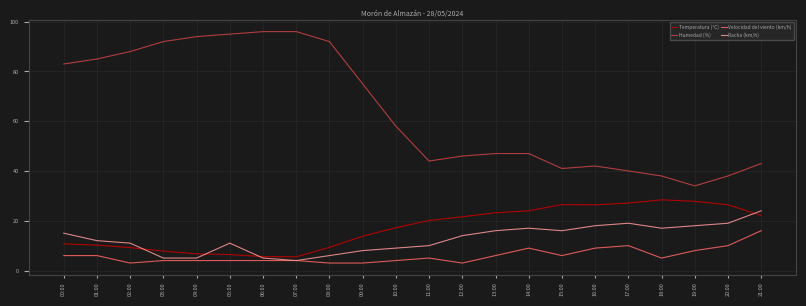

Where is the first local minimum for Humedad (%)?

11:00